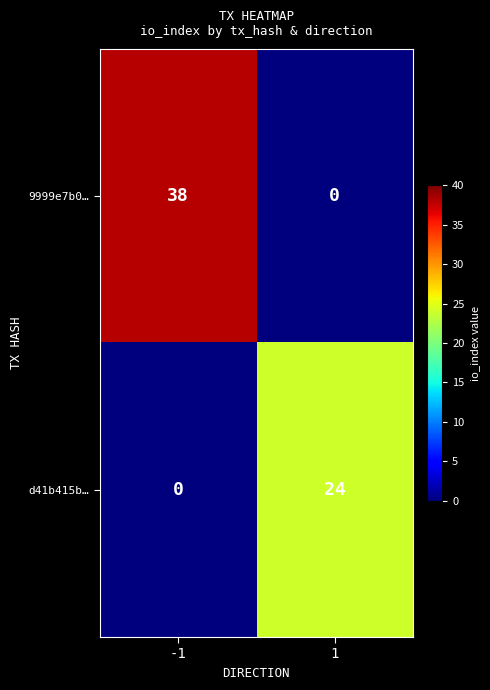

The value of 9999e7b0… at -1 is 38. True or false?

True